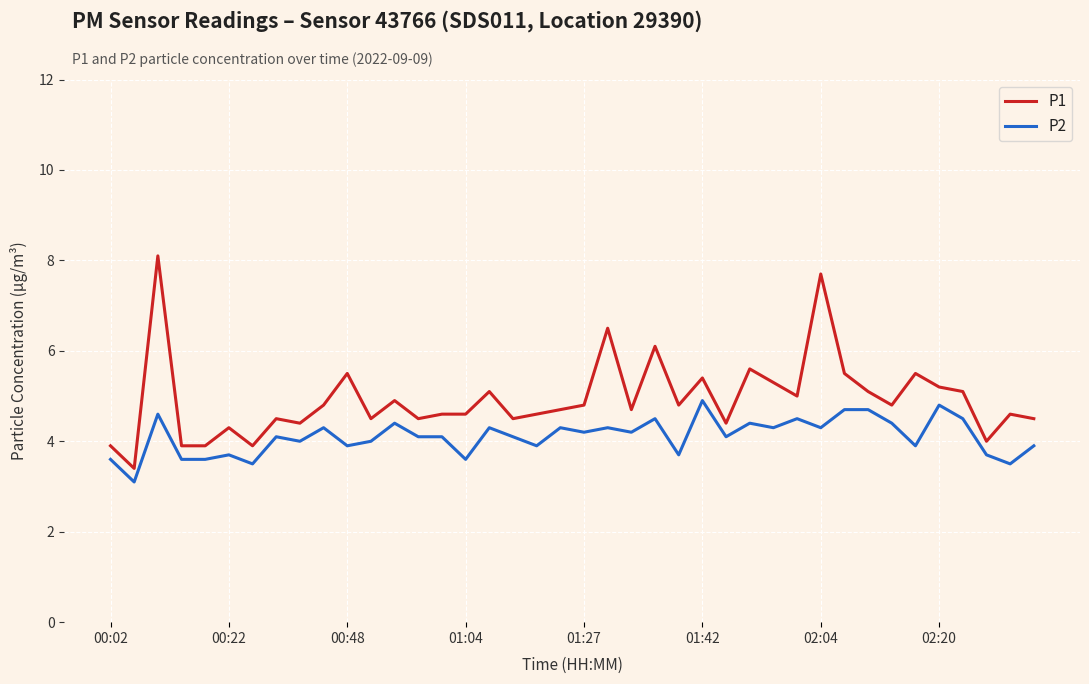

Which series has the largest total across all categories?

P1